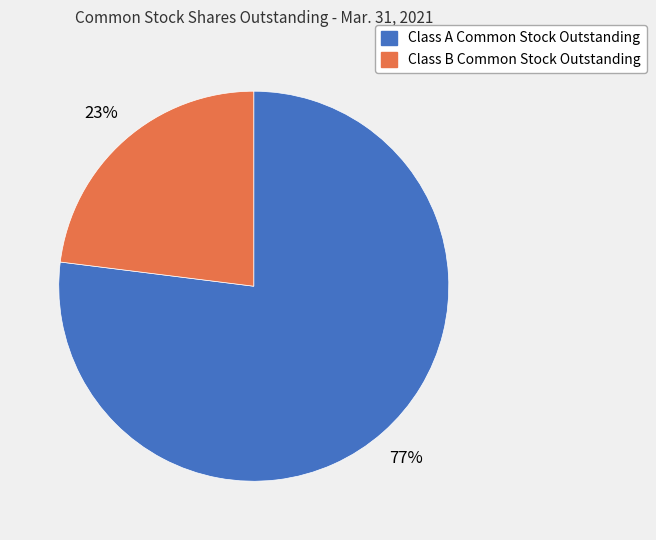

What percentage is the Class A Common Stock Outstanding slice, to the nearest percent?

77%